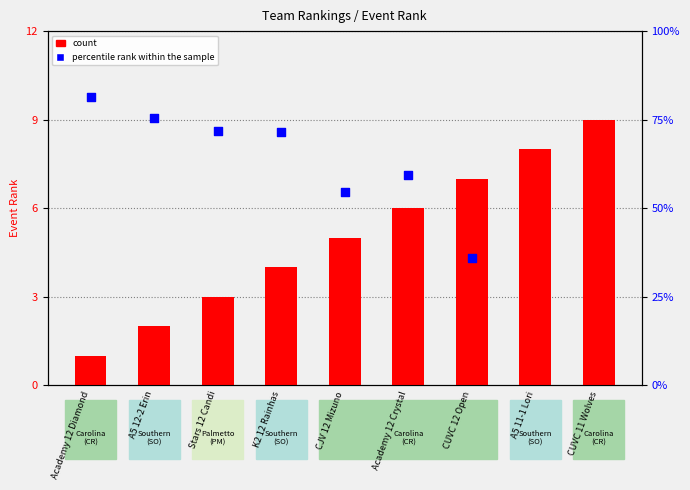

Which series contains the highest Y value?

percentile rank within the sample